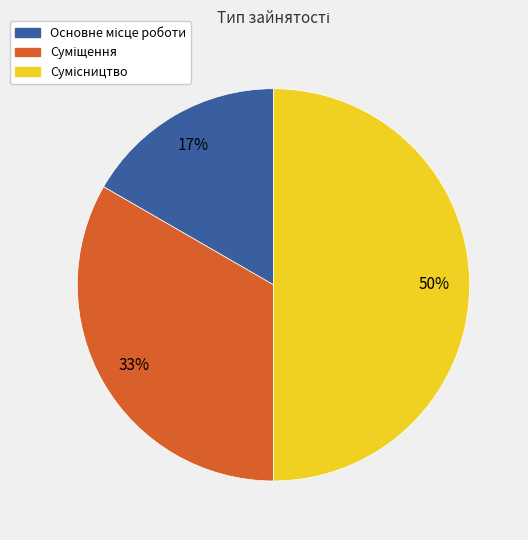

To the nearest percent, what is the difference between the largest and smallest slice percentages?

33%